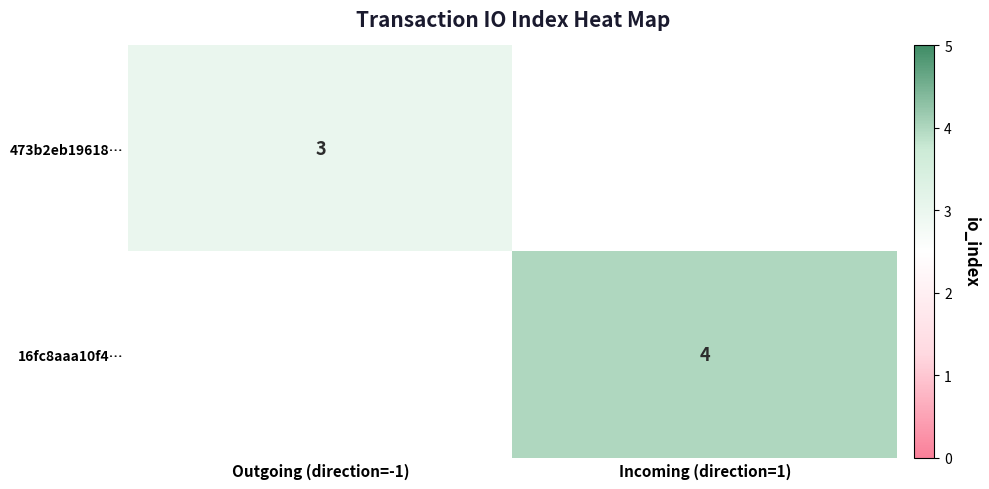

Is it true that 16fc8aaa10f4… equals 4 at Incoming (direction=1)?

True